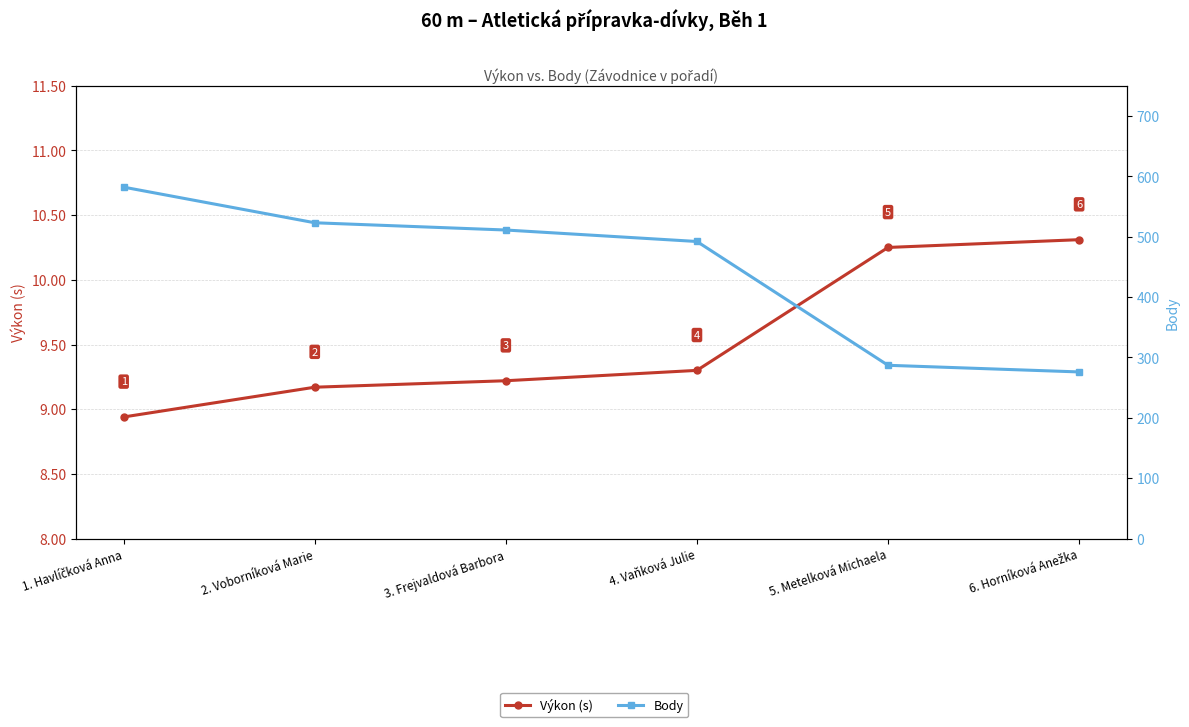

How many lines are shown in the chart?

2